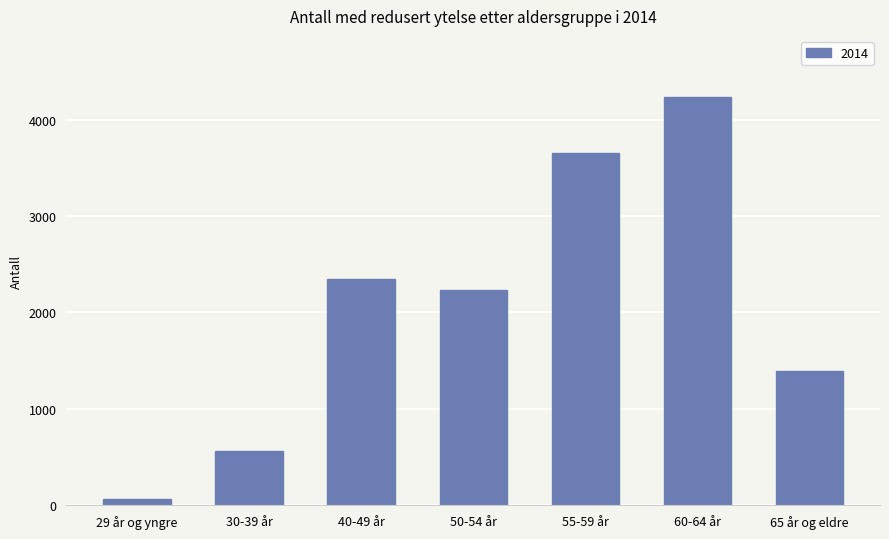

What is the value of the 2nd bar from the left?

560